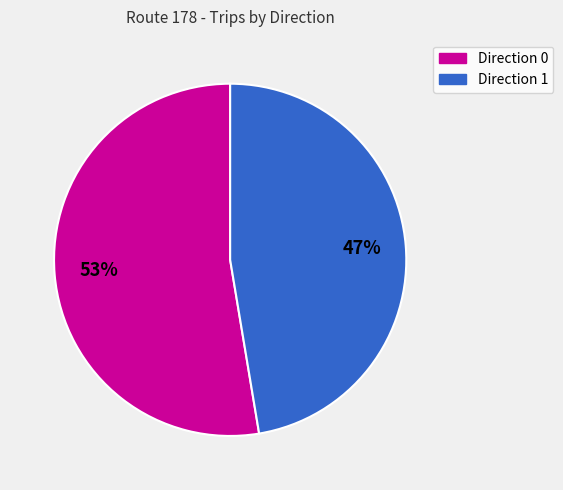

Is Direction 1 the majority of the pie?

No